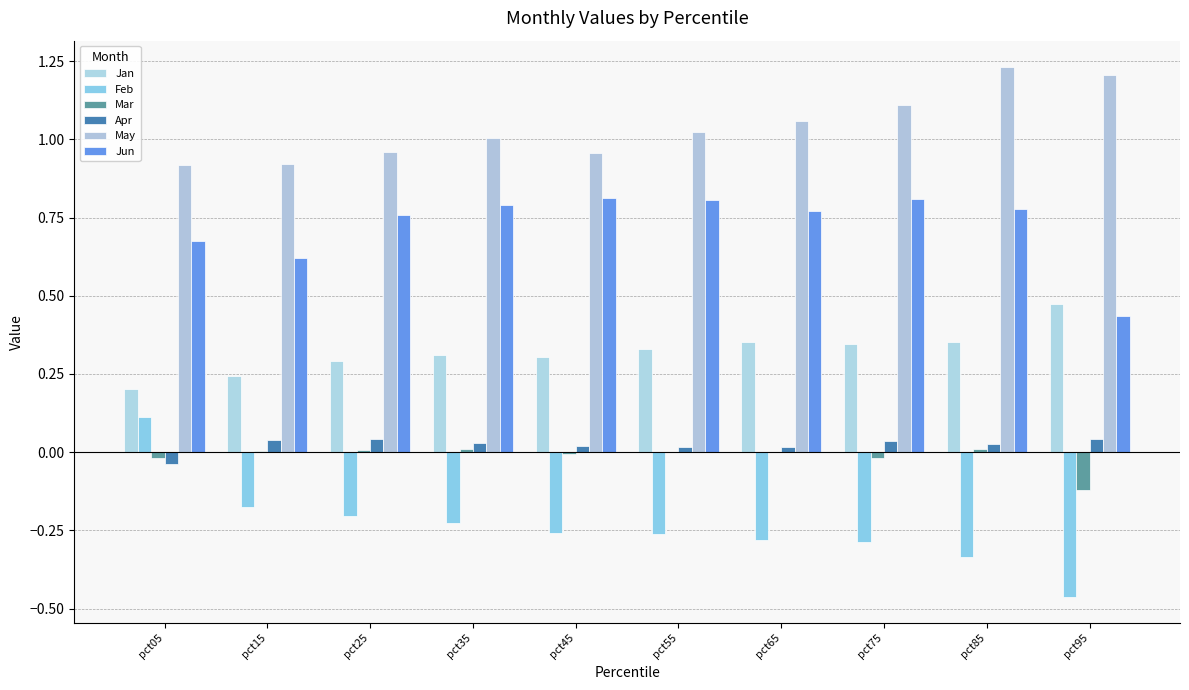

How many positive values does the Feb series have?

1